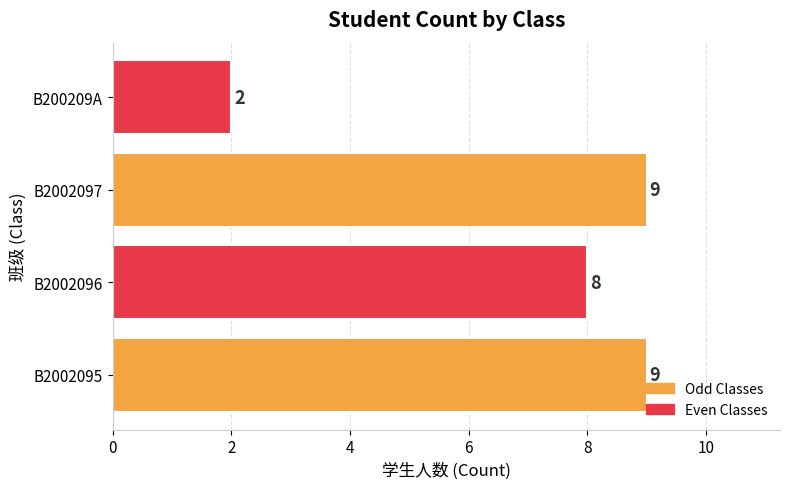

Is it true that the value at B2002096 is 14?

False